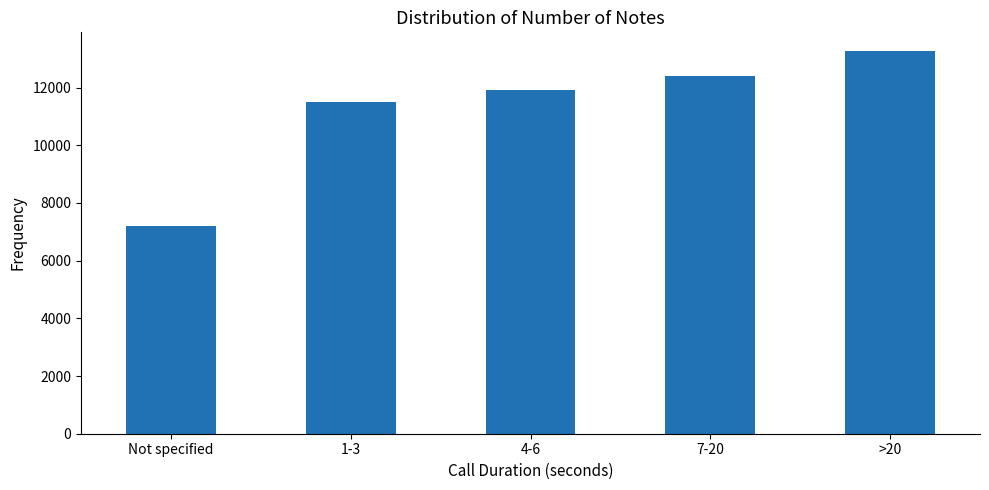

Does the chart contain stacked bars?

No